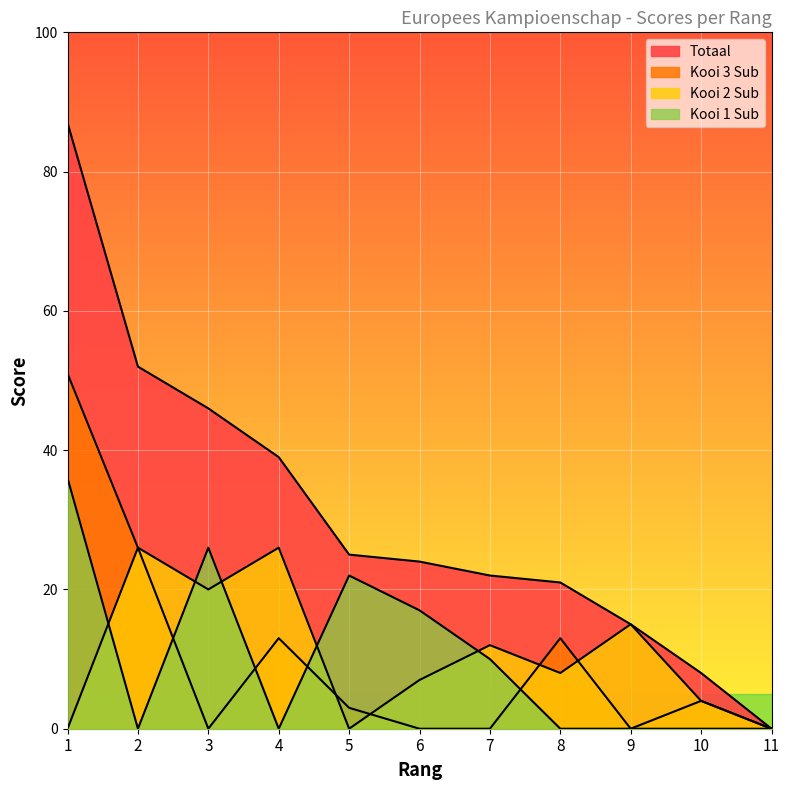

Does the chart display data point markers on the line(s)?

No